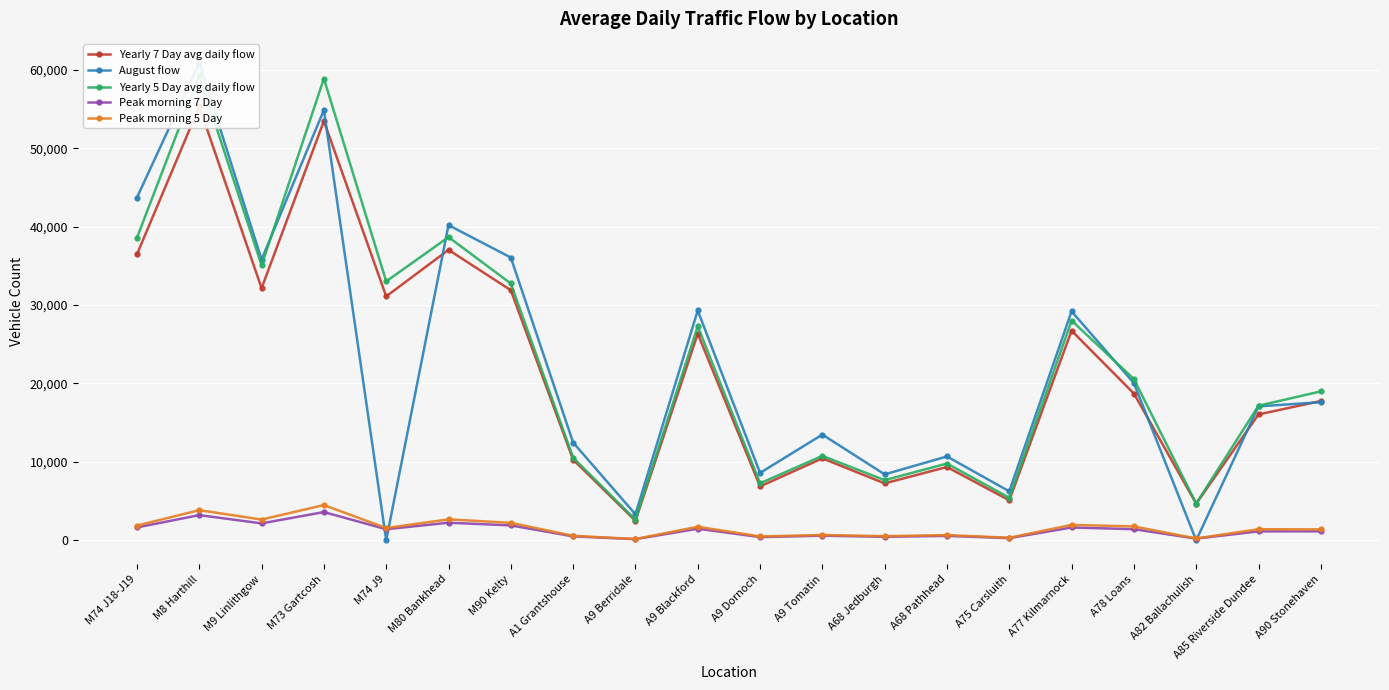

Between A75 Carsluith and A77 Kilmarnock, which series saw the biggest shift?

August flow